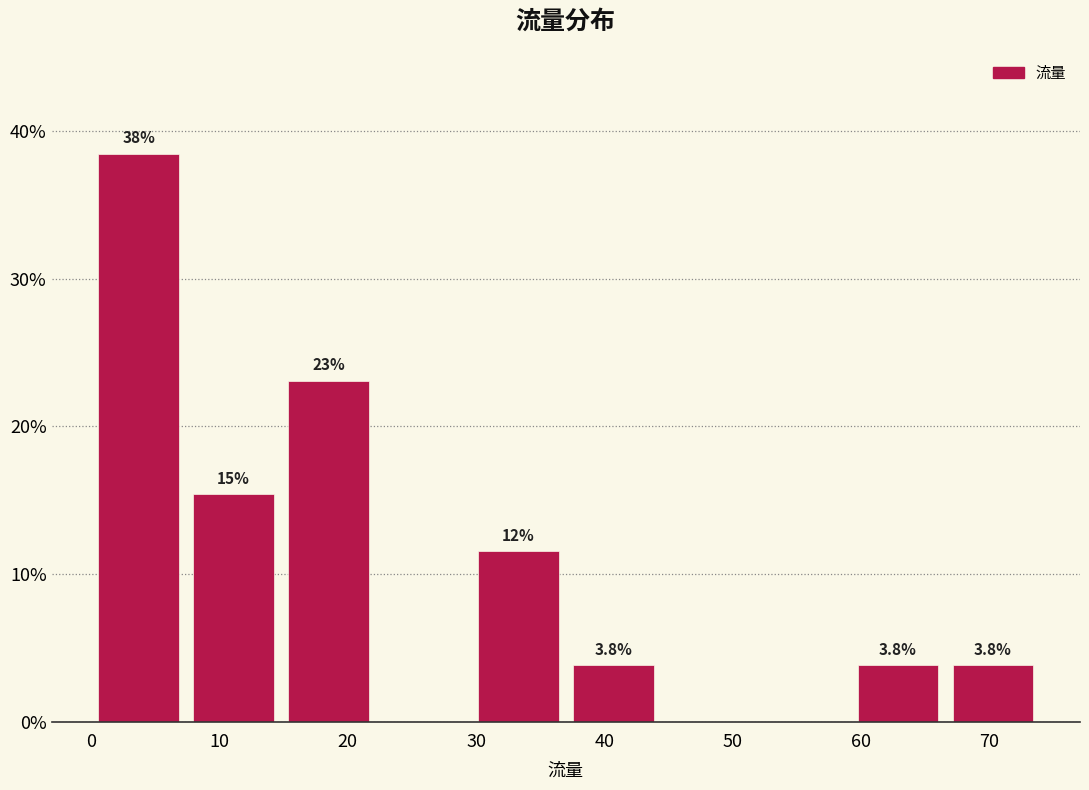

Which range on the x-axis has the tallest bar?

0.0 to 7.4